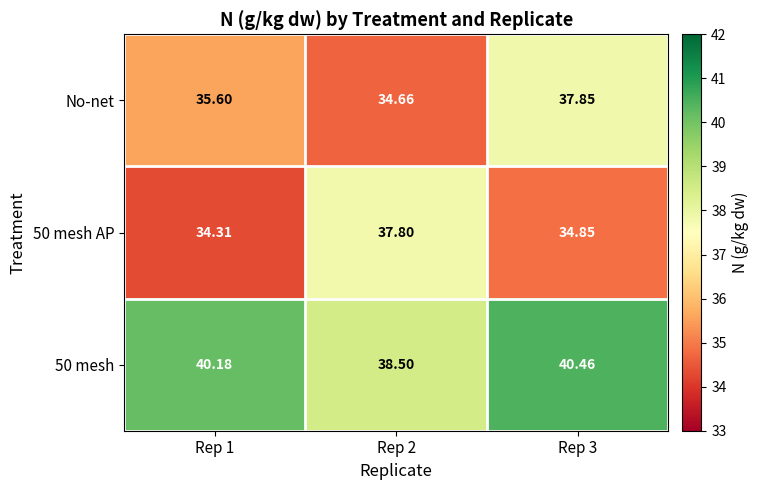

Is the value of 50 mesh at Rep 1 greater than the value of 50 mesh AP at Rep 2?

Yes